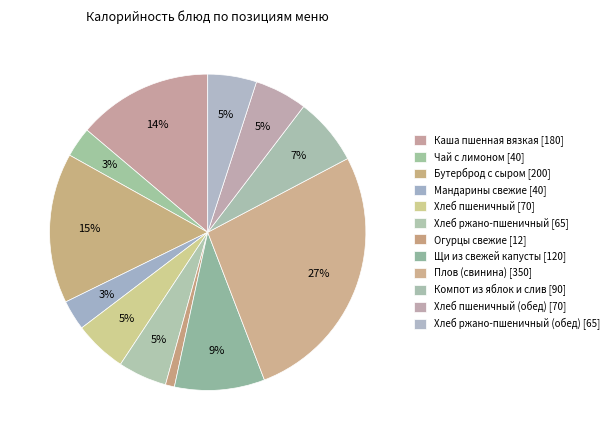

How many slices are in this pie chart?

12